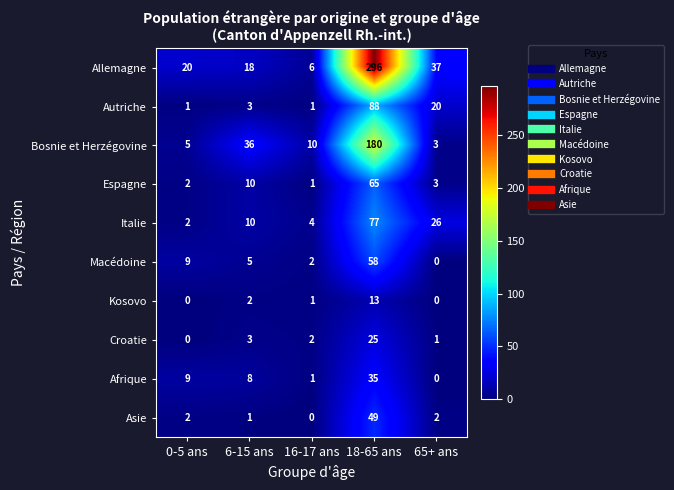

Is it true that Croatie equals 1 at 16-17 ans?

False